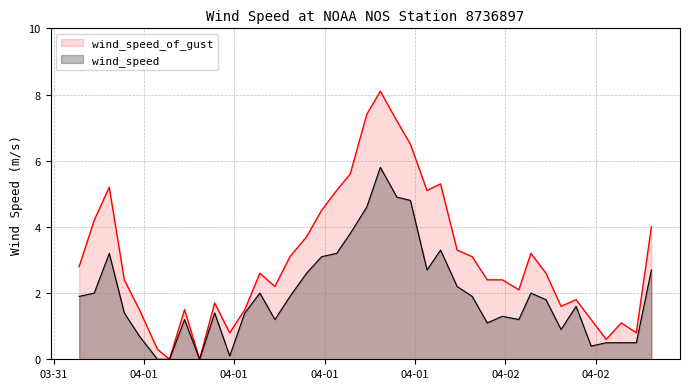

Which has a higher value, 2014-04-01T10:42:00Z or 2014-04-01T01:42:00Z?

2014-04-01T01:42:00Z